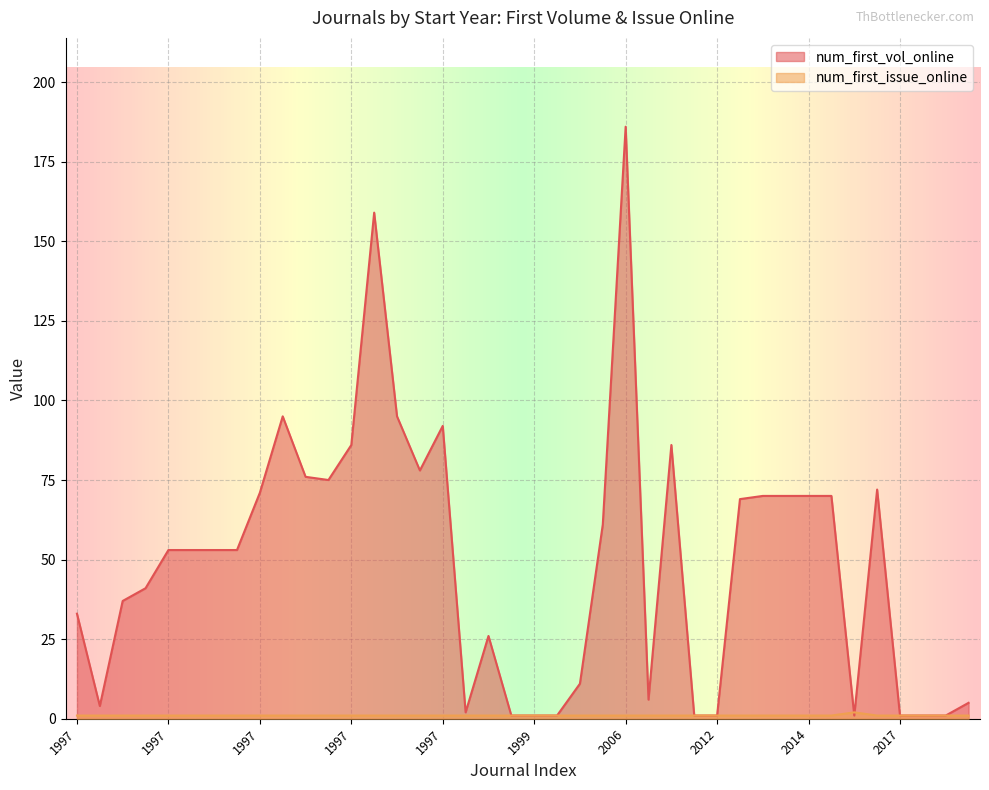

At which label is num_first_vol_online closest to 93?

1997